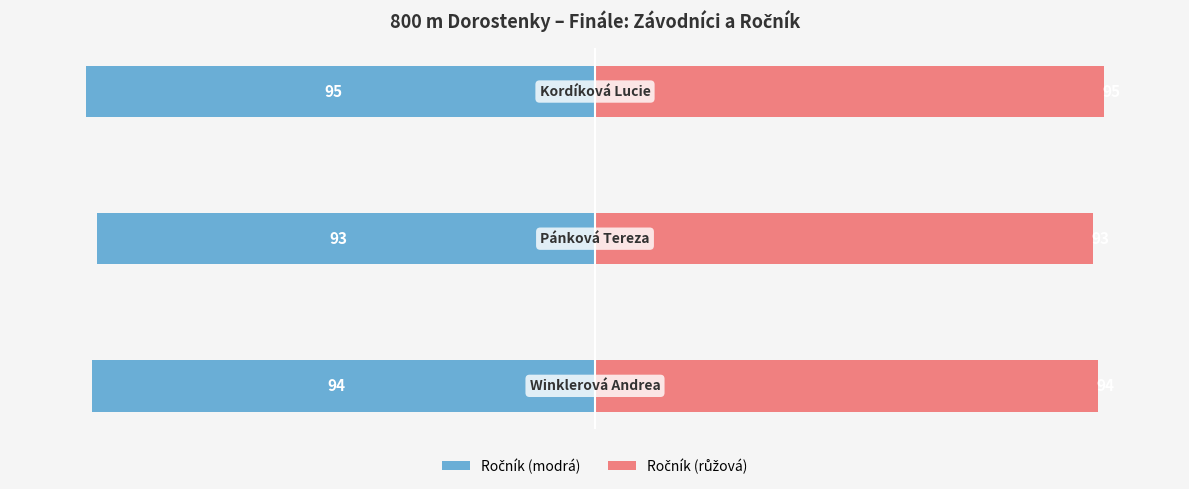

What are all the series names shown in the legend?

Ročník (modrá), Ročník (růžová)